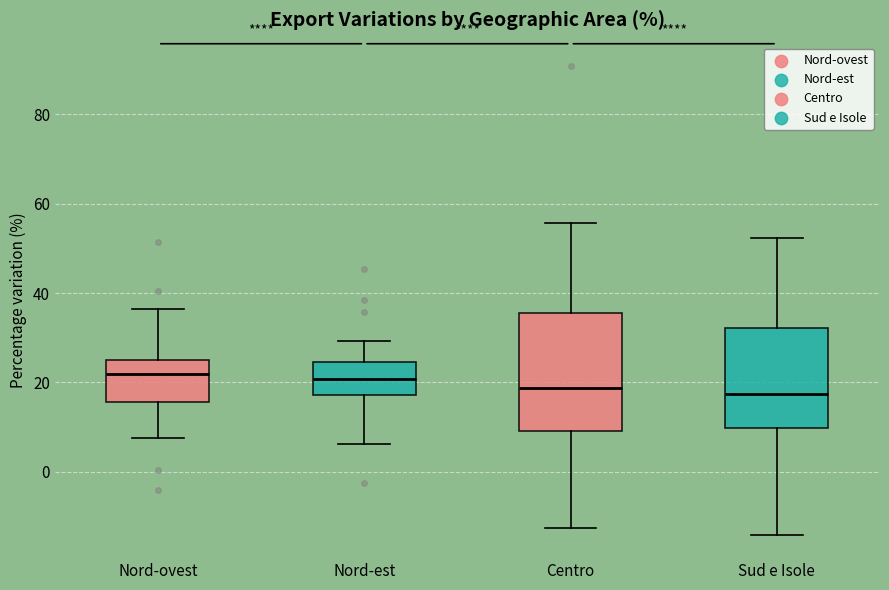

Where does the lower whisker of the box for Nord-ovest end on the y-axis? The values are not printed on the chart, so give them approximately, as read against the axis.

8